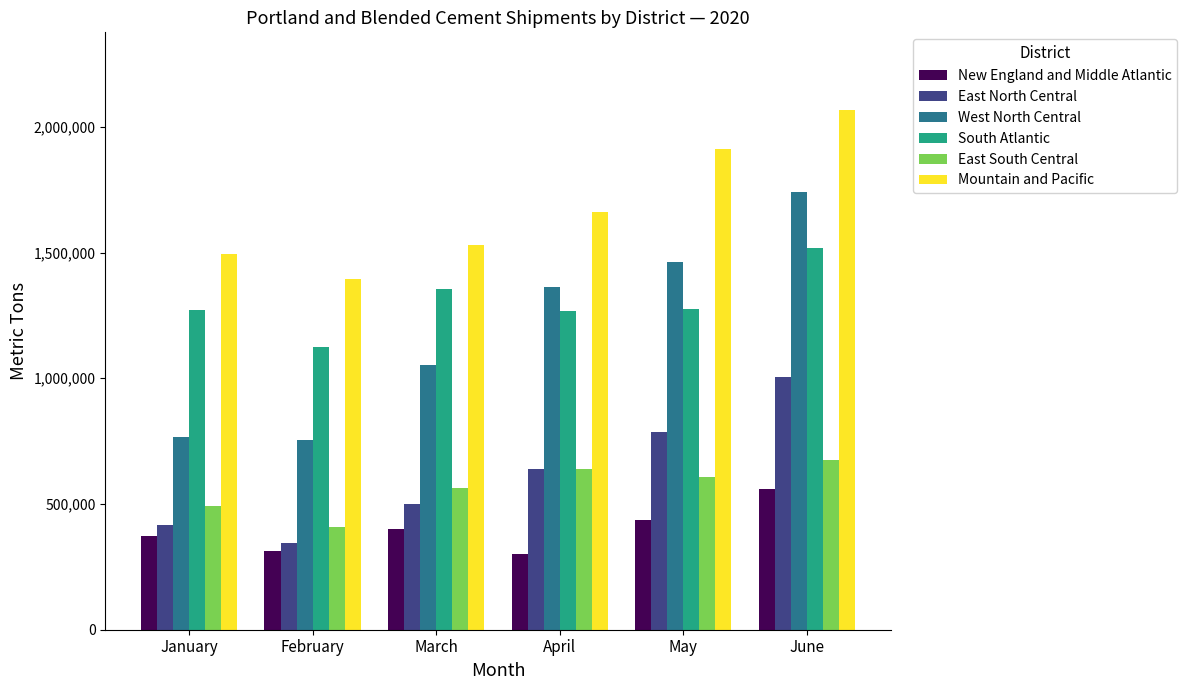

What is the average value of the East North Central series?

615483